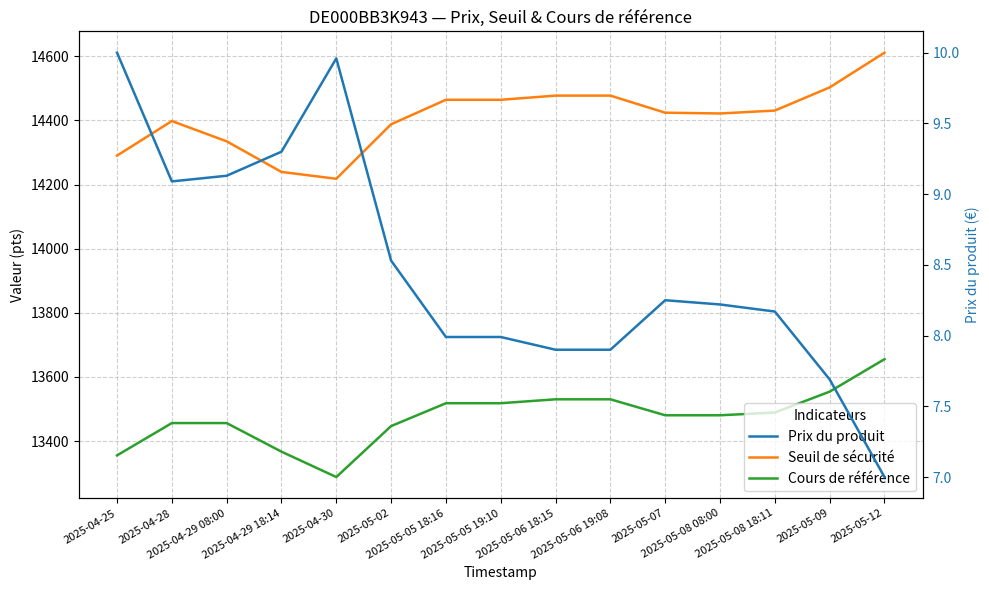

What is the label of the 7th point from the right?

2025-05-06 18:15